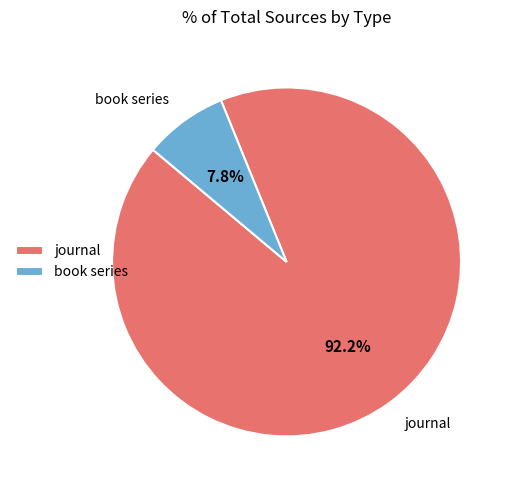

Does journal account for over 50% of the chart?

Yes